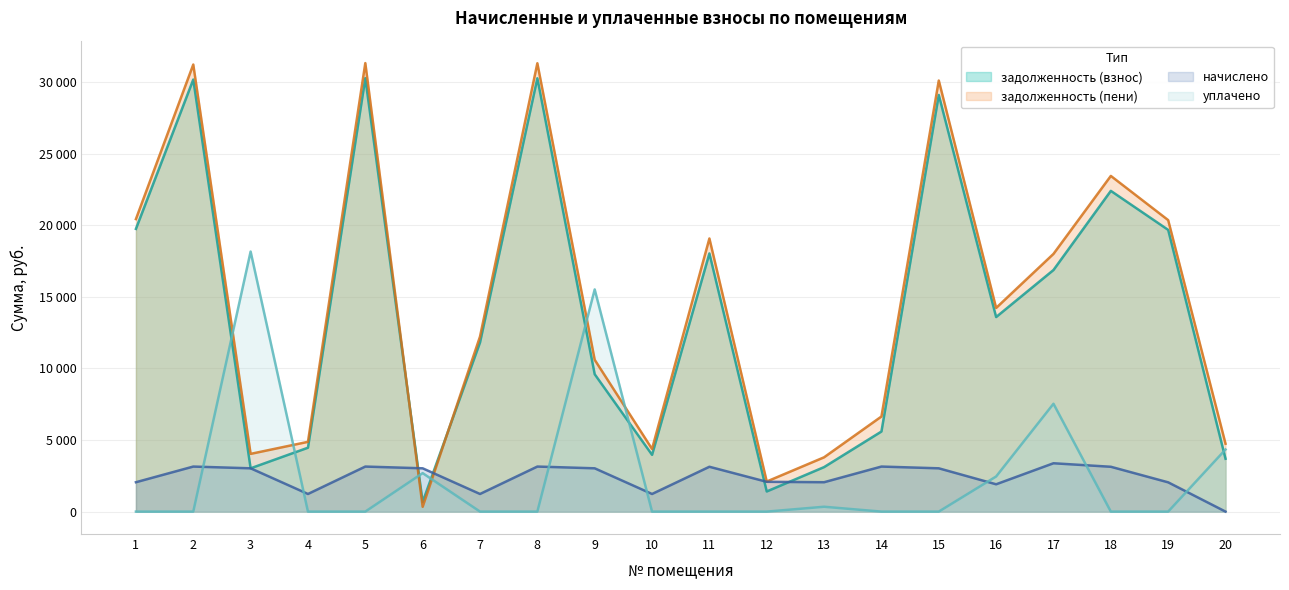

What is the difference between the highest and lowest values at 8?

31317.1